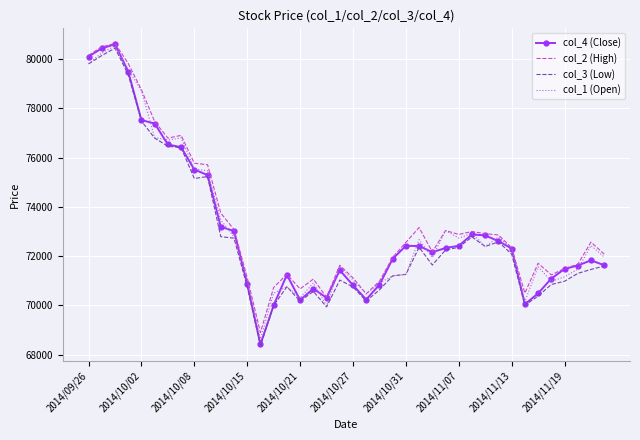

In col_1 (Open), how many points are higher than both neighbors (excluding endpoints)?

11